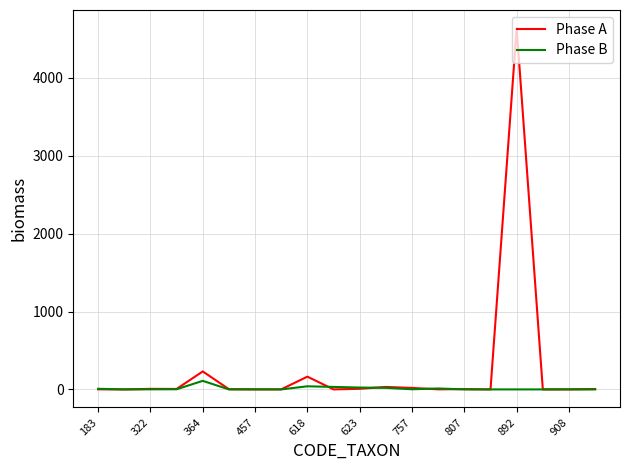

Which series has the largest total across all categories?

Phase A